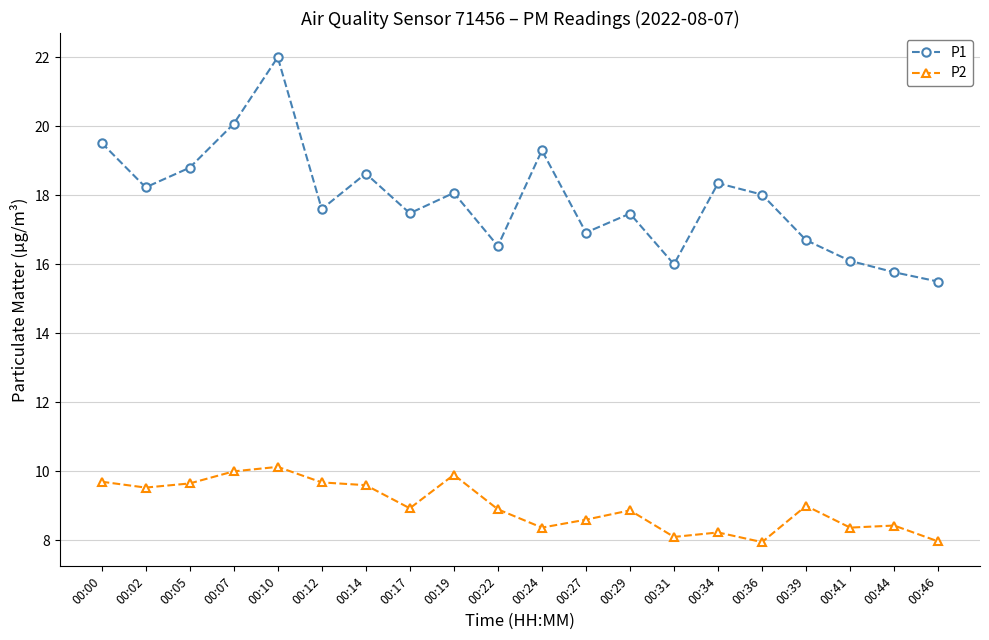

What is the lowest value of the P1 series?

15.5